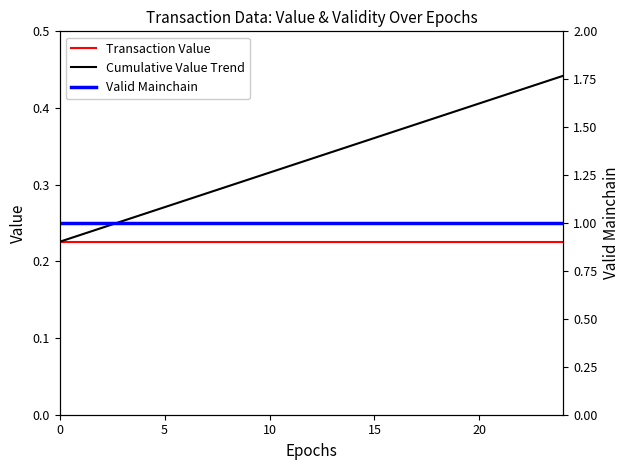

Which series changed the most between 12 and 20?

Cumulative Value Trend